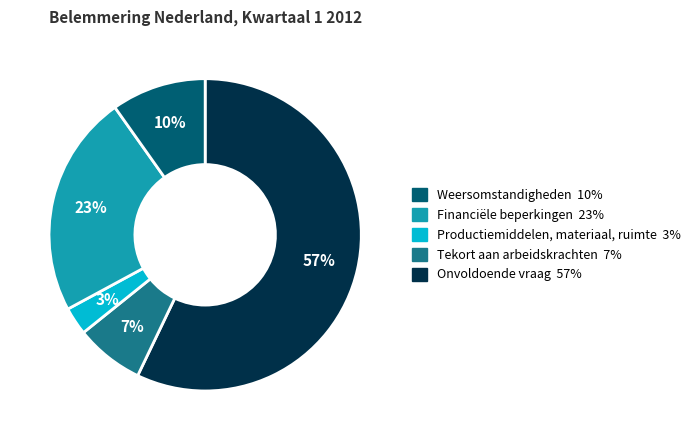

To the nearest percent, what is the average slice percentage?

20%